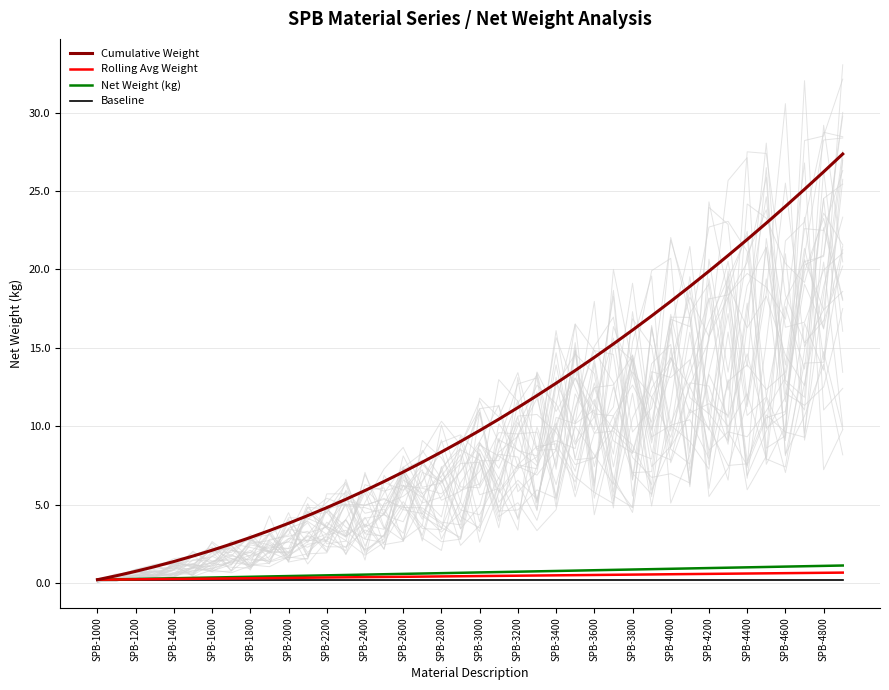

True or false: Cumulative Weight and Baseline cross at least once.

False